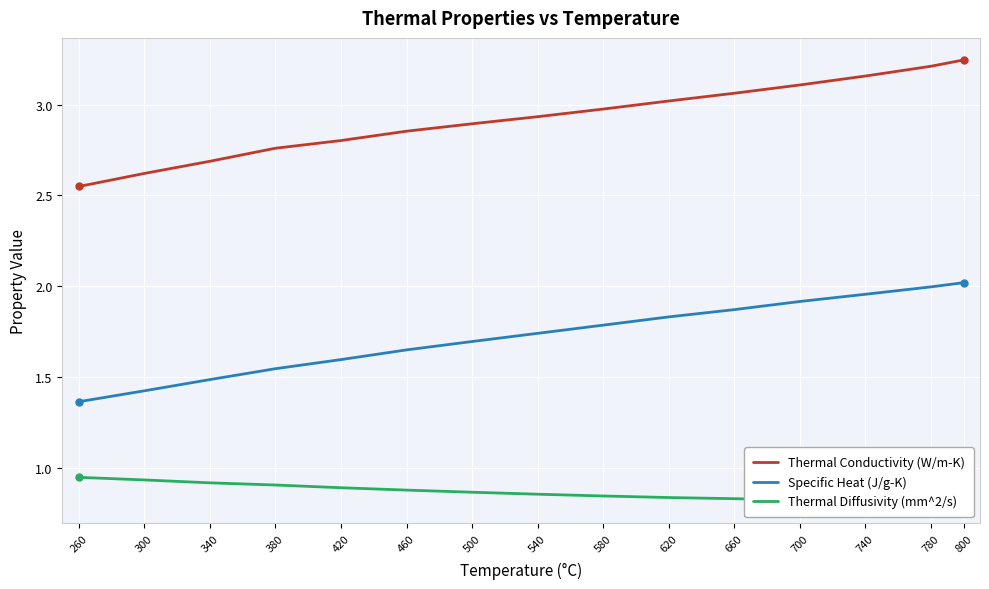

What are all the series names shown in the legend?

Thermal Conductivity (W/m-K), Specific Heat (J/g-K), Thermal Diffusivity (mm^2/s)